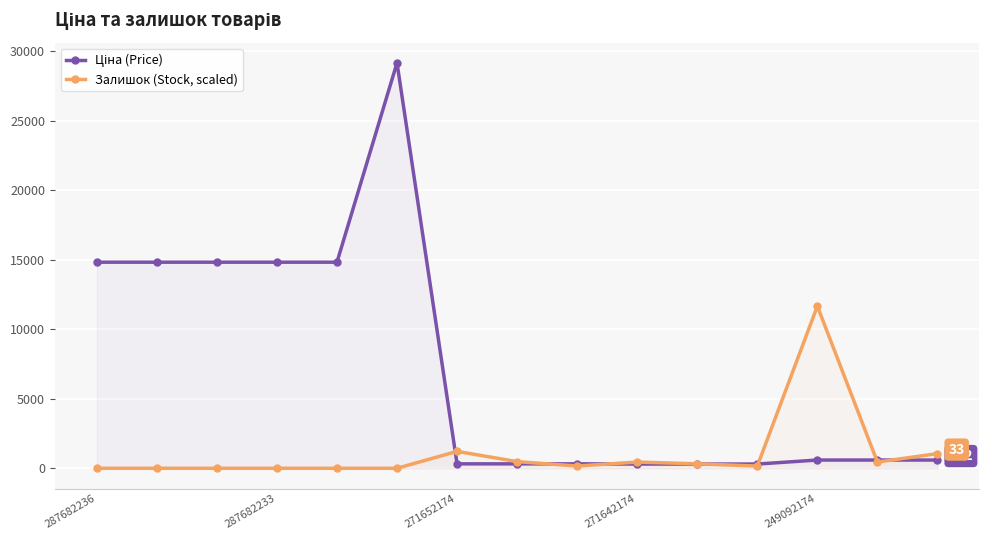

Which series changed the most between 10 and 11?

Залишок (Stock, scaled)